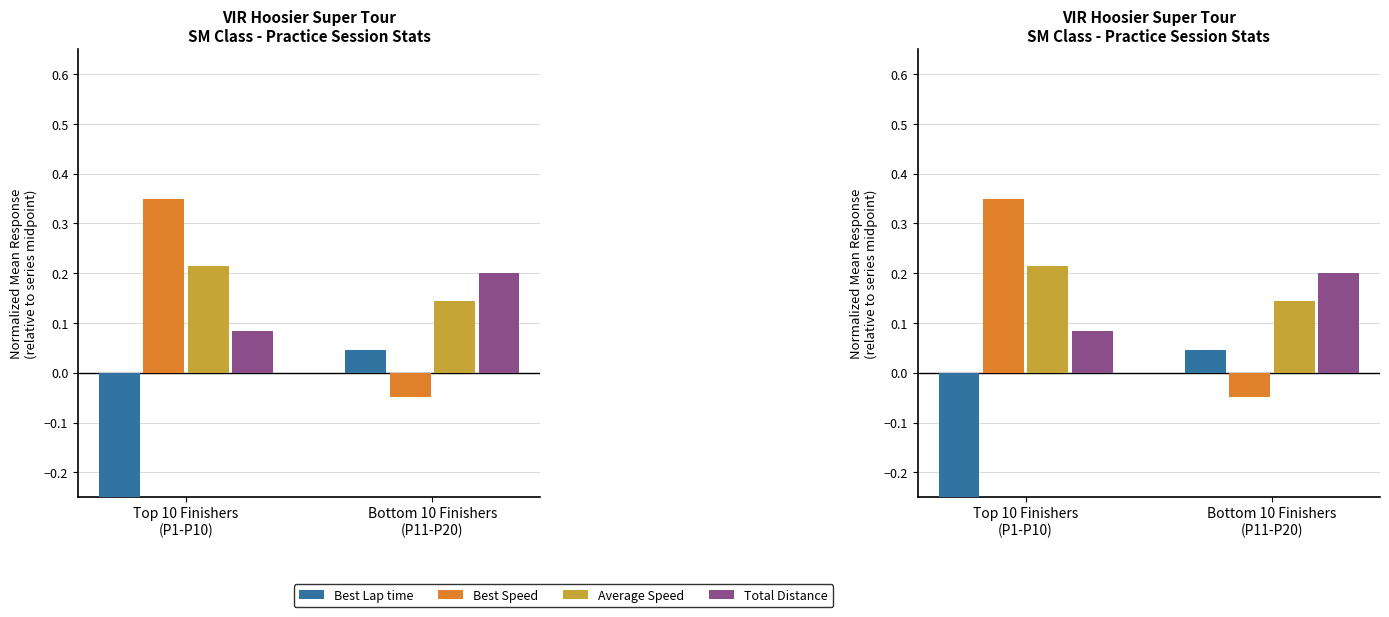

What is the average value of the Total Distance series?

0.1